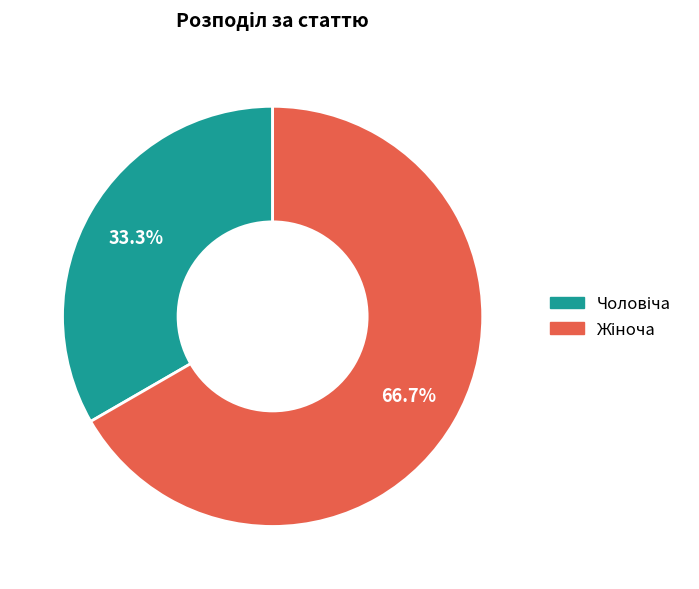

Is there any slice that represents more than half of the pie?

Yes